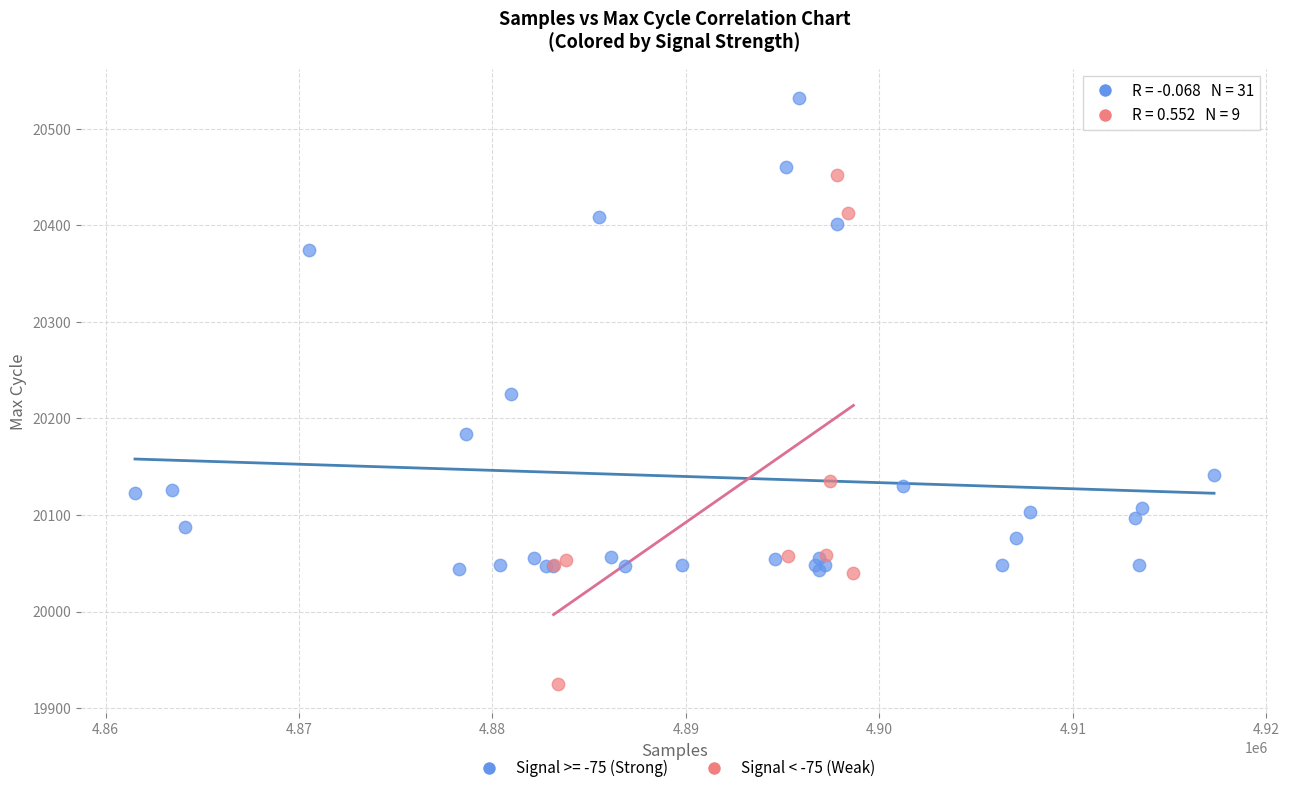

Which series contains the highest Y value?

Signal >= -75 (Strong)